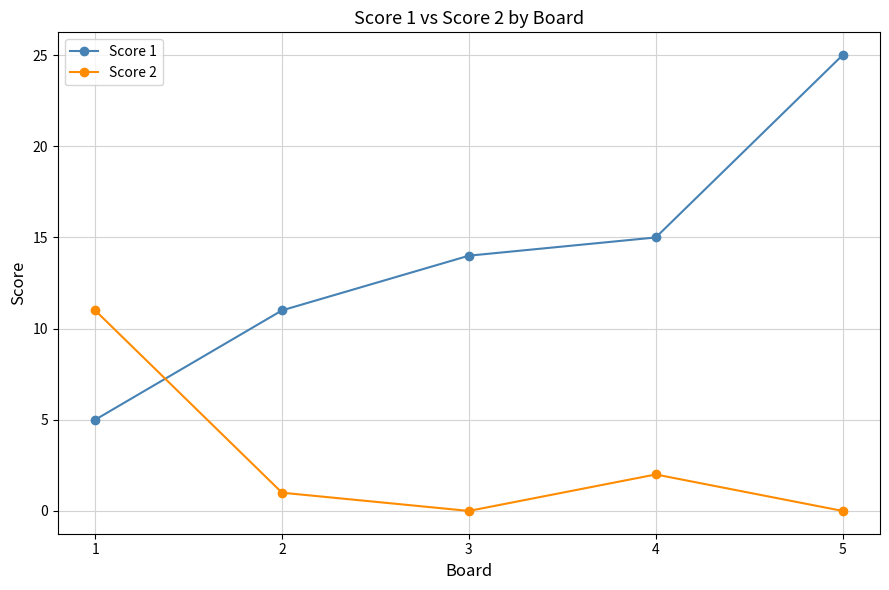

How many lines are shown in the chart?

2